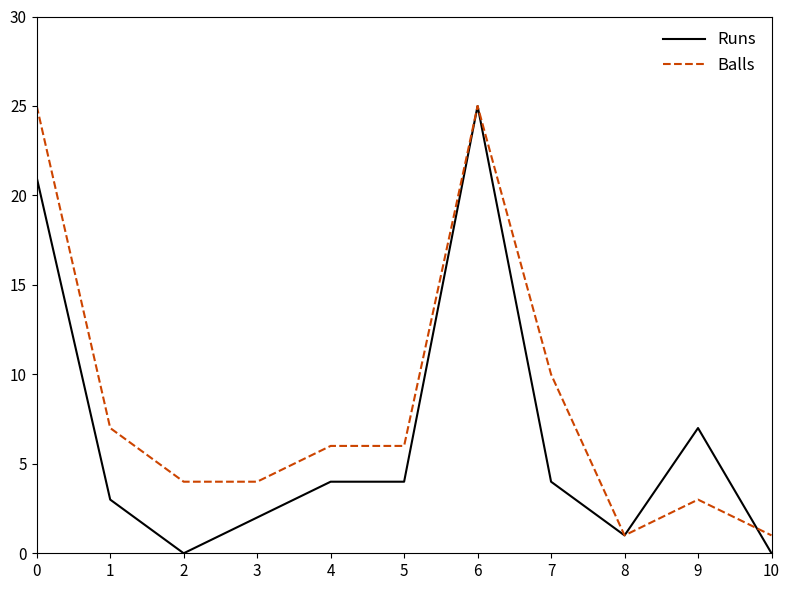

True or false: Balls has a value of 5 at 3.

False